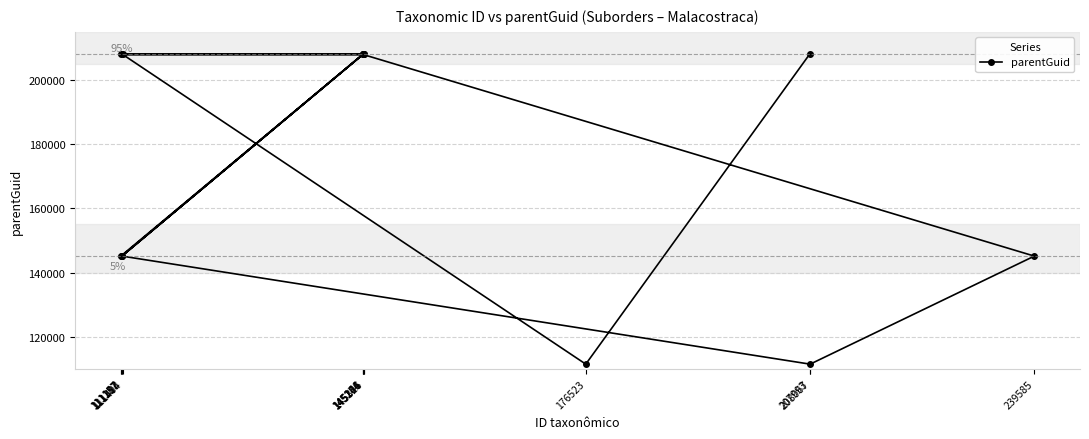

At which category does the data reach its first local peak?

145166